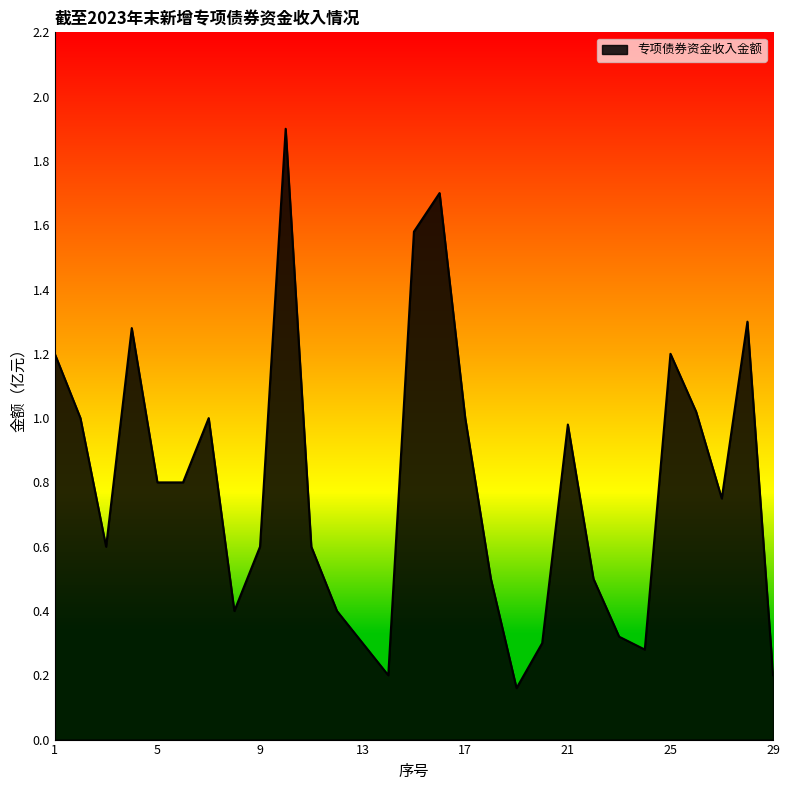

What is the maximum value shown in the chart?

1.9